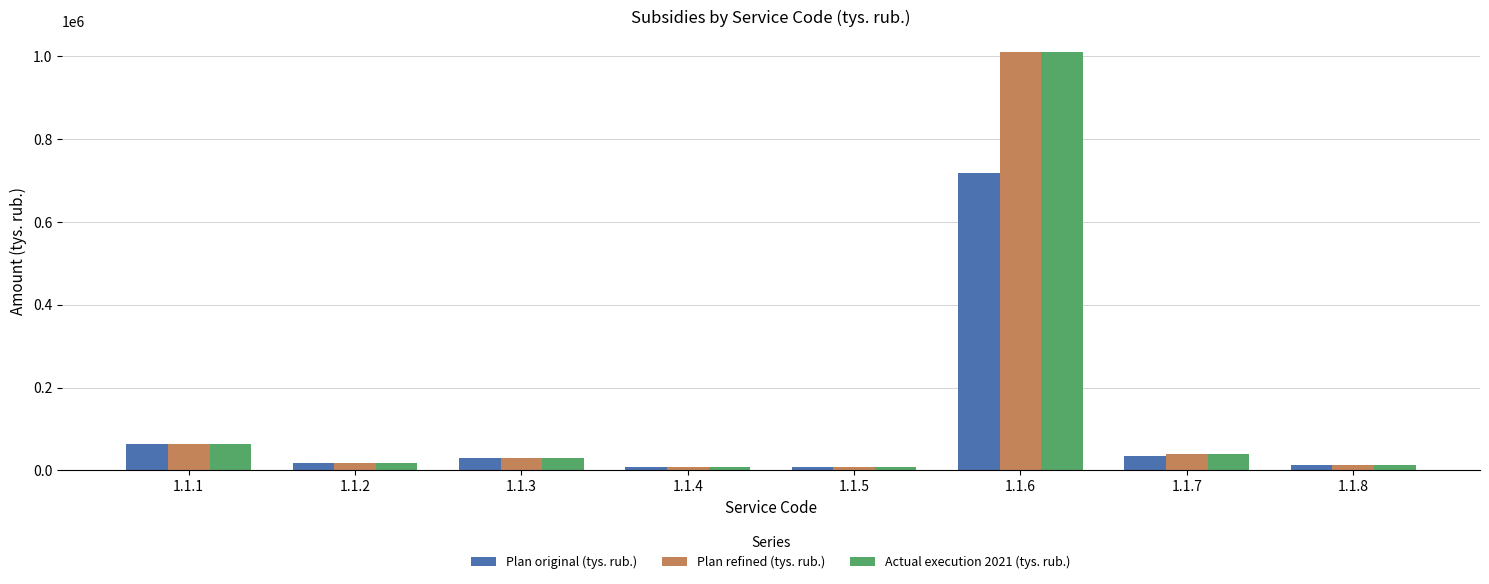

What is the spread (max minus min) of values at 1.1.1?

552.8